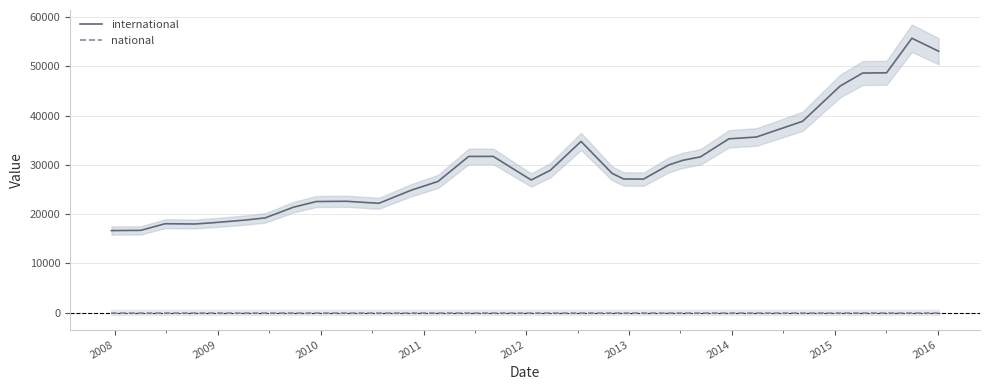

True or false: national and international intersect in this chart.

False